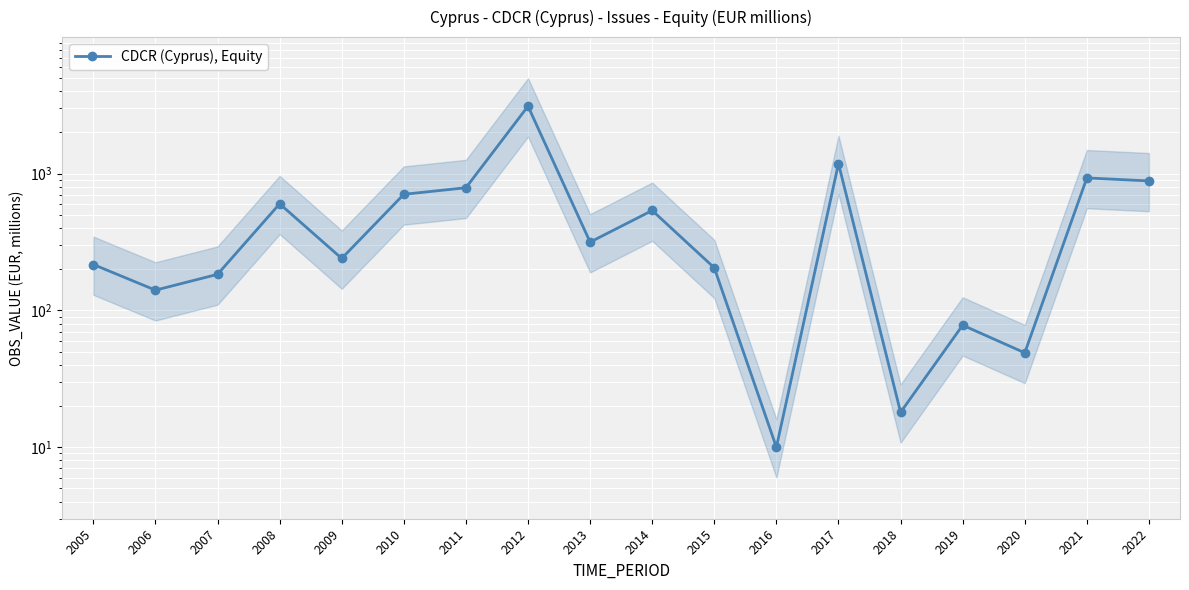

What is the average value?

567.1